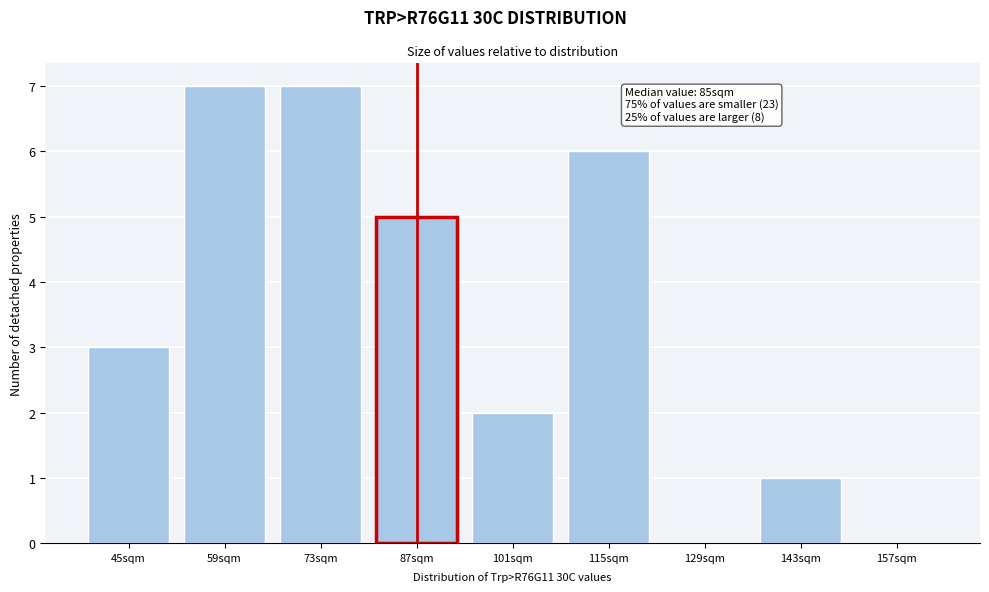

Reading left to right, what are all the values shown in this chart?

45sqm=3	59sqm=7	73sqm=7	87sqm=5	101sqm=2	115sqm=6	129sqm=0	143sqm=1	157sqm=0